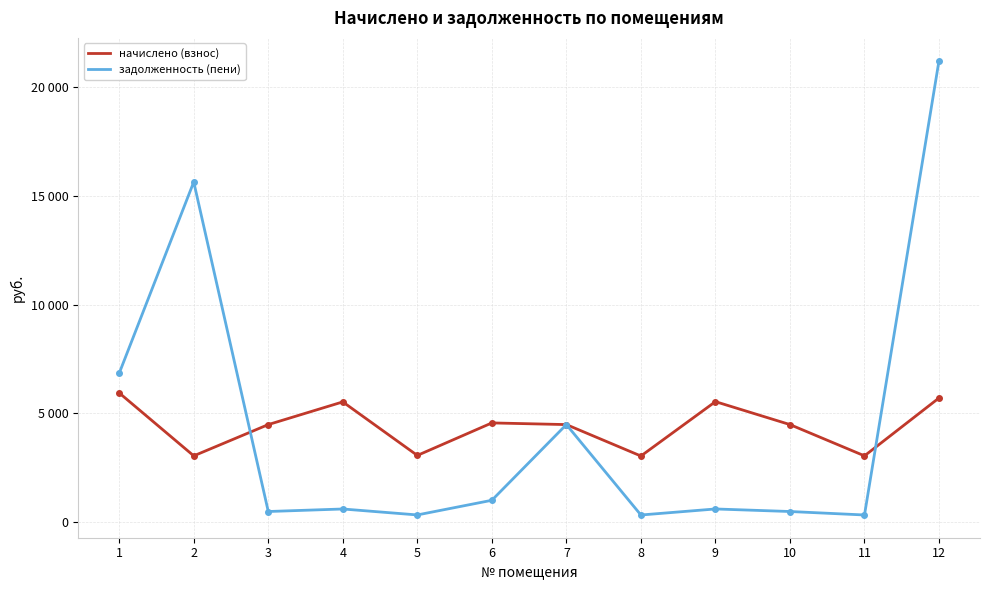

Which series has the largest range (max minus min)?

задолженность (пени)